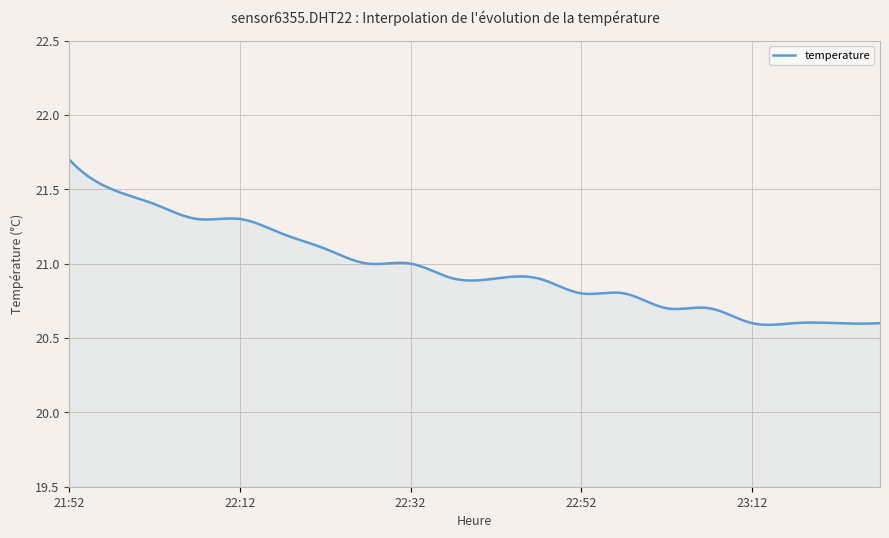

What is the difference between the maximum and minimum values?

1.1